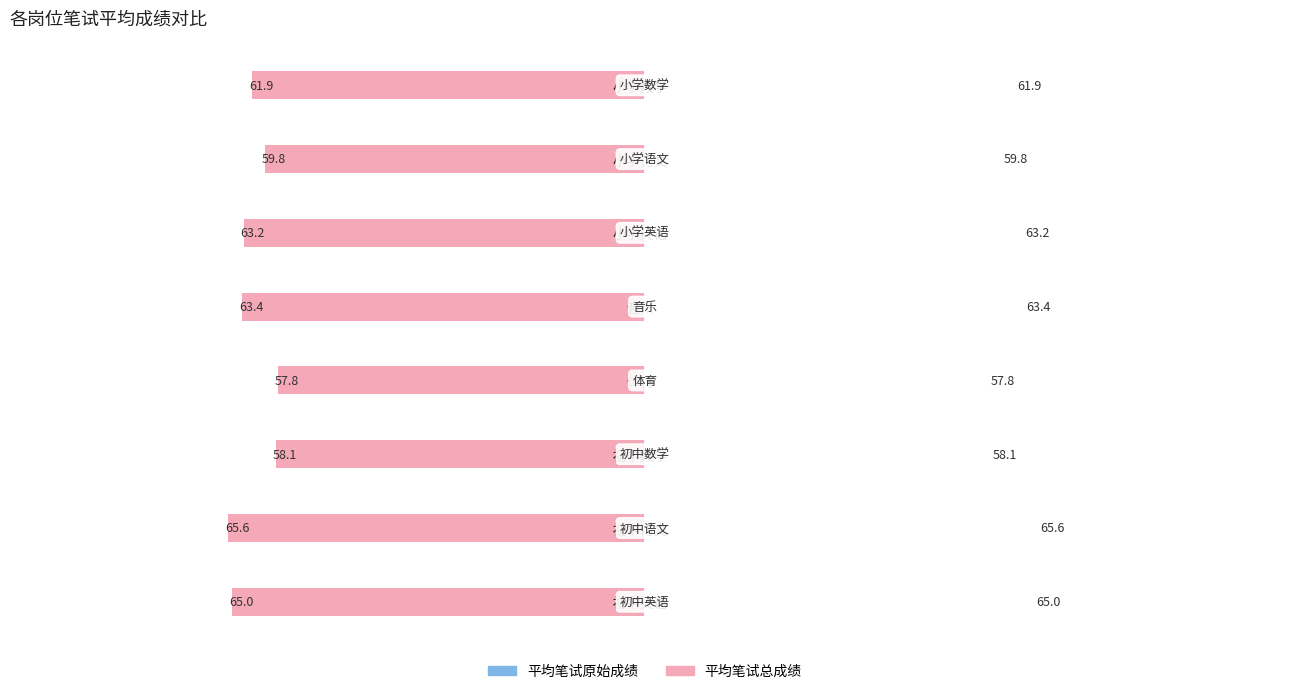

How many values in the 平均笔试总成绩 series are below 63?

4